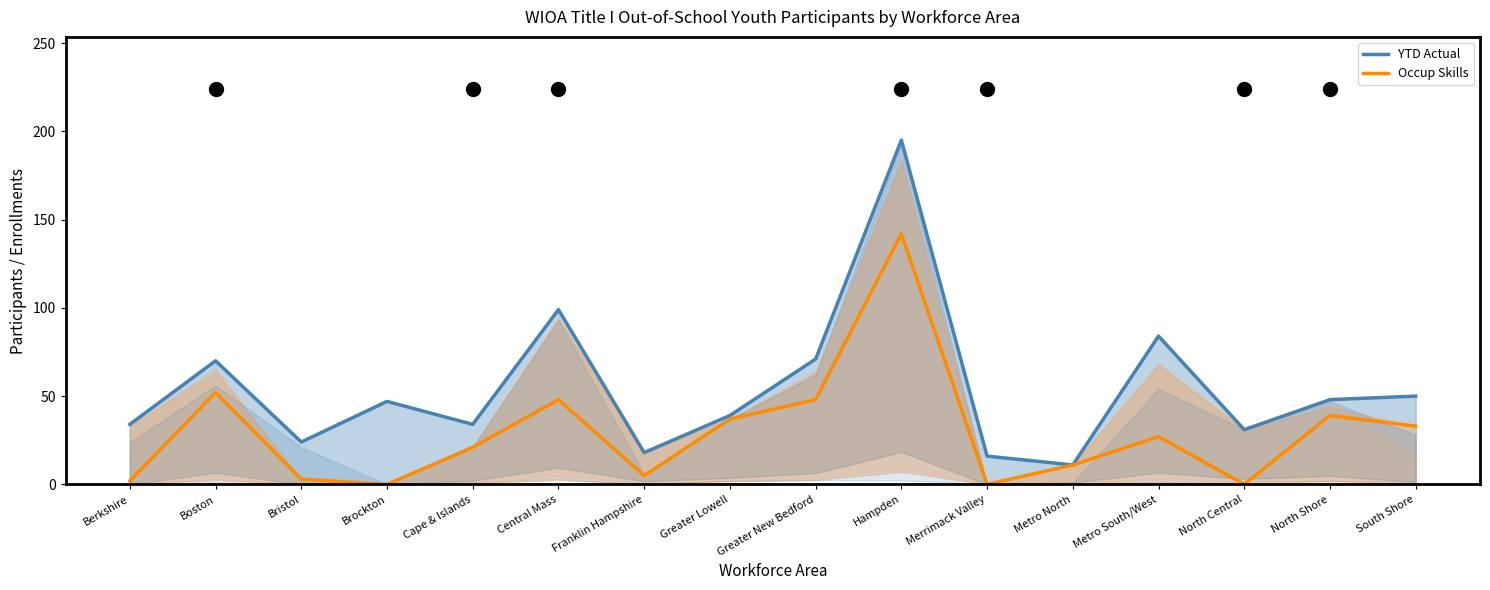

Which category has the lowest value across all series?

Brockton